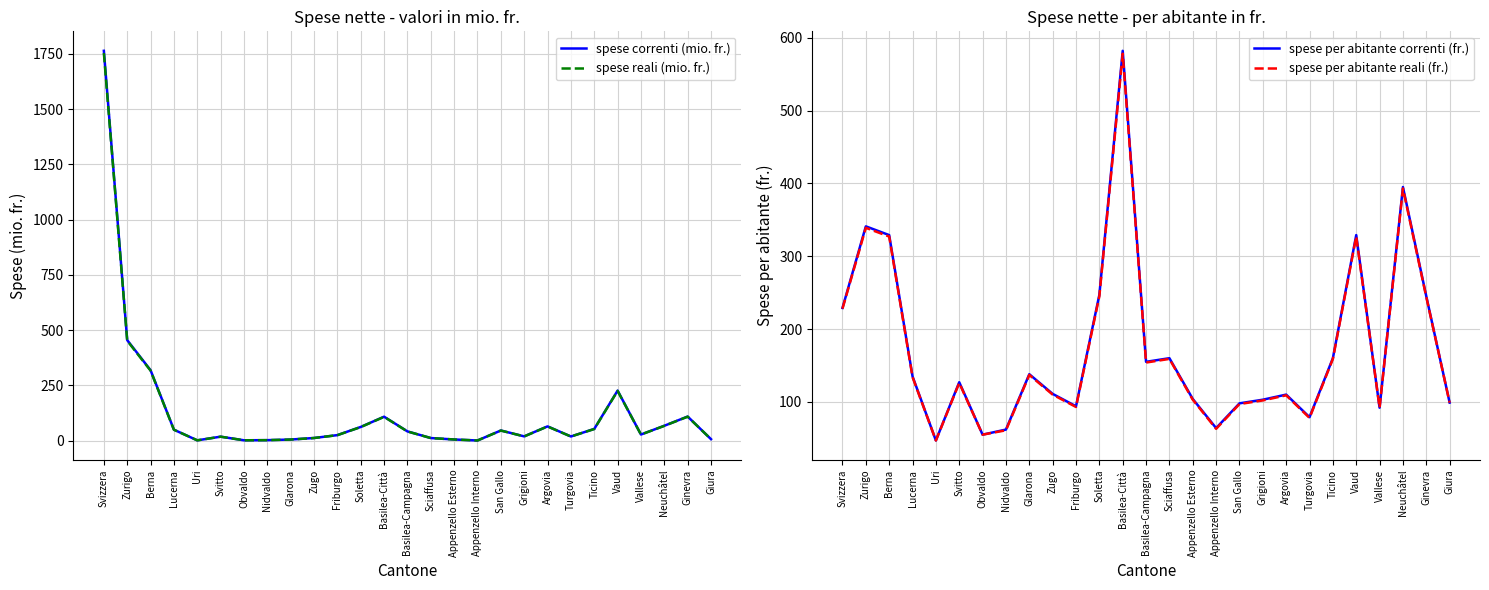

True or false: spese per abitante correnti (fr.) and spese per abitante reali (fr.) intersect in this chart.

False